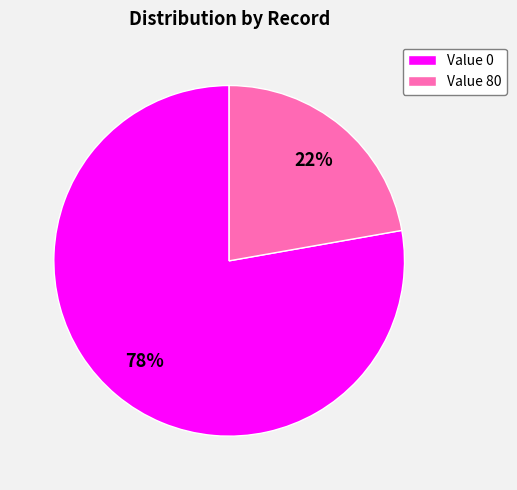

How many slices are in this pie chart?

2